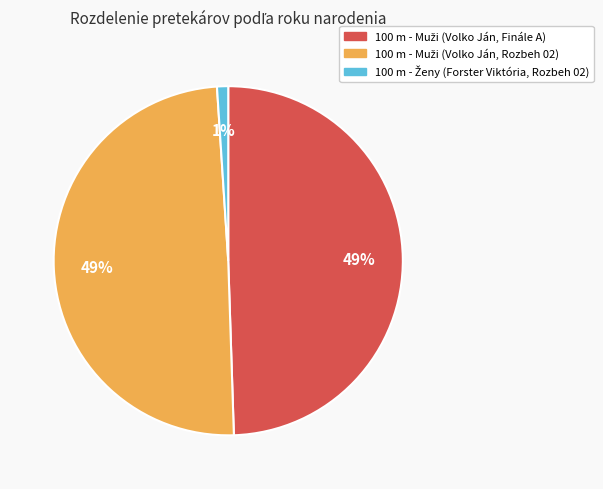

Is there any slice that represents more than half of the pie?

No